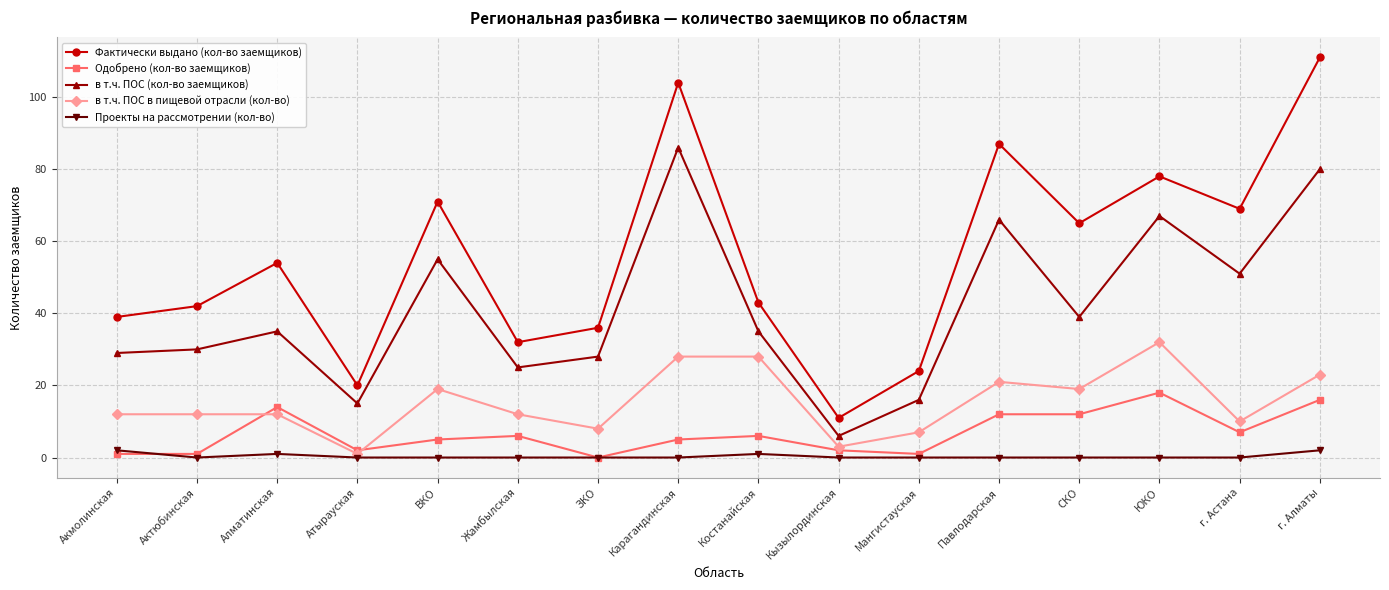

List the series in order of their peak value, highest first.

Фактически выдано (кол-во заемщиков), в т.ч. ПОС (кол-во заемщиков), в т.ч. ПОС в пищевой отрасли (кол-во), Одобрено (кол-во заемщиков), Проекты на рассмотрении (кол-во)